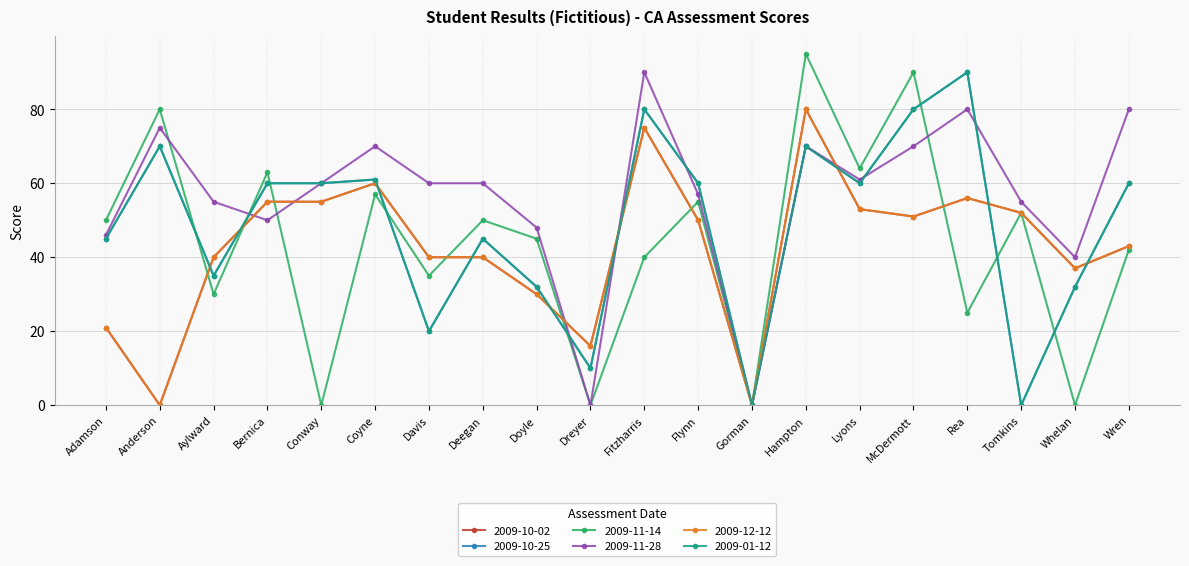

How many times do 2009-11-14 and 2009-12-12 cross each other?

7